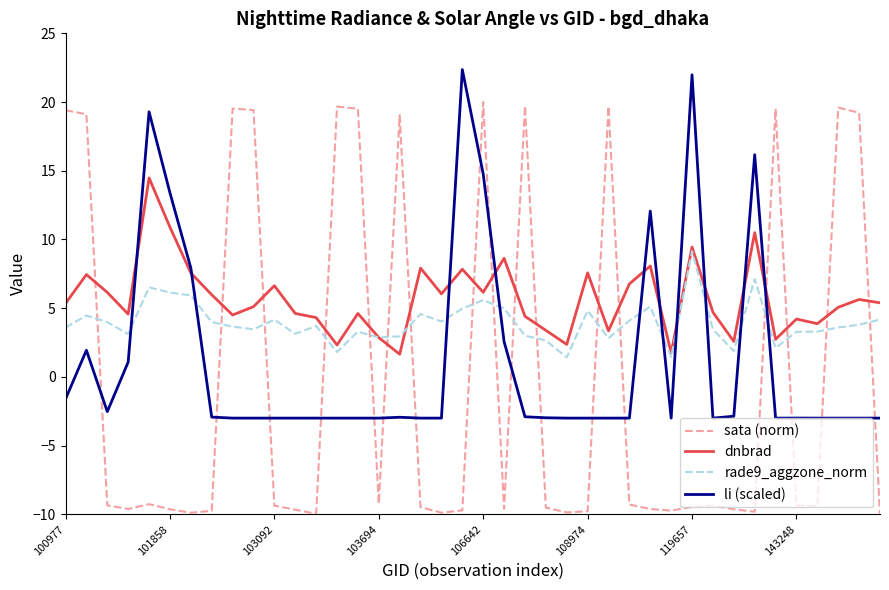

What is the greatest value displayed?

22.4